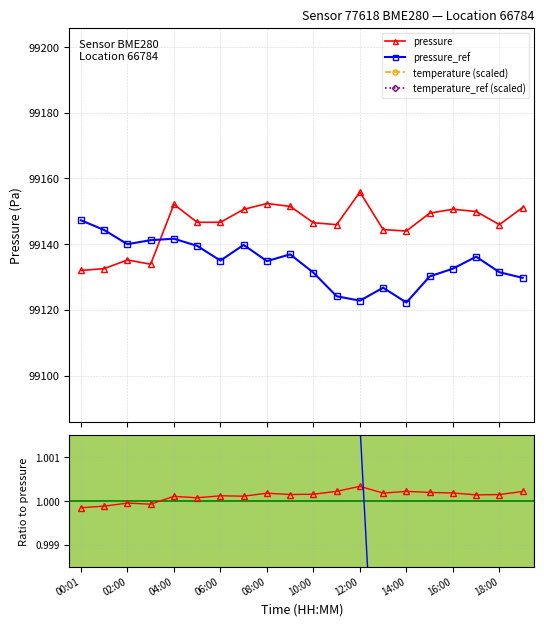

Is it true that pressure_ref equals 36092.2 at 13?

False